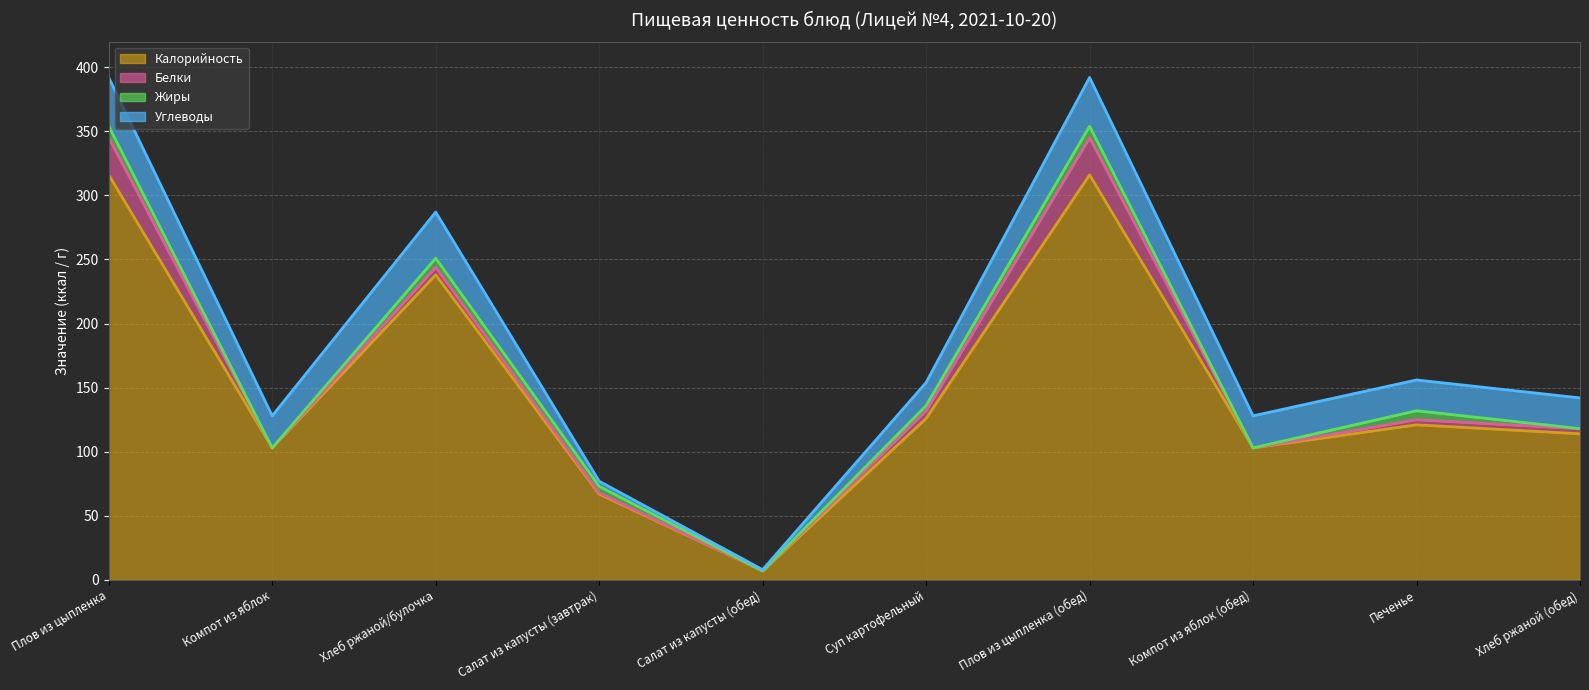

Reading right to left, transcribe all the data shown in this chart.

Калорийность (линия): Хлеб ржаной (обед)=114	Печенье=121	Компот из яблок (обед)=103	Плов из цыпленка (обед)=316	Суп картофельный=126	Салат из капусты (обед)=7	Салат из капусты (завтрак)=67	Хлеб ржаной/булочка=238	Компот из яблок=103	Плов из цыпленка=316
Белки (линия): Хлеб ржаной (обед)=118	Печенье=125	Компот из яблок (обед)=103	Плов из цыпленка (обед)=345	Суп картофельный=132	Салат из капусты (обед)=7	Салат из капусты (завтрак)=68	Хлеб ржаной/булочка=244	Компот из яблок=103	Плов из цыпленка=345
Жиры (линия): Хлеб ржаной (обед)=118	Печенье=132	Компот из яблок (обед)=103	Плов из цыпленка (обед)=354	Суп картофельный=136	Салат из капусты (обед)=7	Салат из капусты (завтрак)=73	Хлеб ржаной/булочка=251	Компот из яблок=103	Плов из цыпленка=354
Углеводы (линия): Хлеб ржаной (обед)=142	Печенье=156	Компот из яблок (обед)=128	Плов из цыпленка (обед)=392	Суп картофельный=154	Салат из капусты (обед)=8	Салат из капусты (завтрак)=77	Хлеб ржаной/булочка=287	Компот из яблок=128	Плов из цыпленка=392